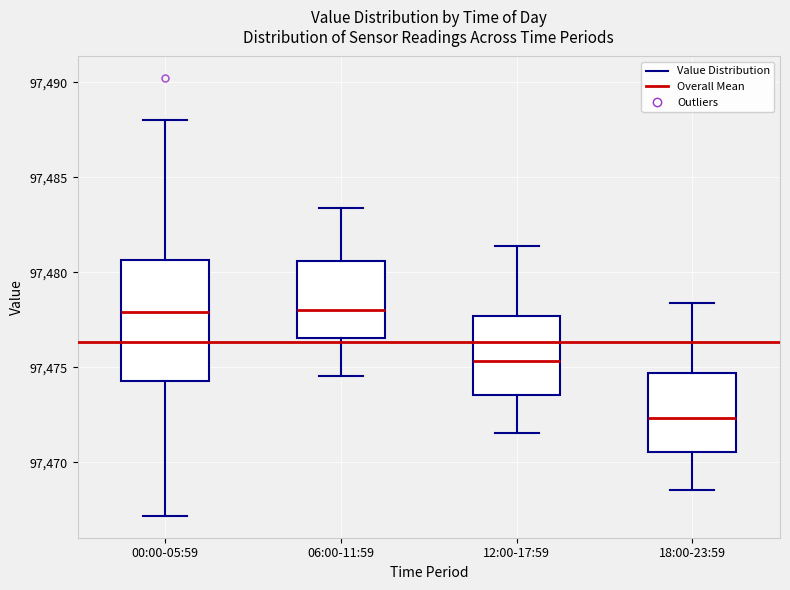

Reading left to right, transcribe this box plot: for each box, give where its median line is, the range the box spans, and where its two whiskers end, as read against the y-axis. The values are not printed on the chart, so give them approximately, as read against the axis.

00:00-05:59: median 97478.0, box 97474.5 to 97480.5, whiskers 97467.0 to 97488.0
06:00-11:59: median 97478.0, box 97476.5 to 97480.5, whiskers 97474.5 to 97483.5
12:00-17:59: median 97475.5, box 97473.5 to 97477.5, whiskers 97471.5 to 97481.5
18:00-23:59: median 97472.5, box 97470.5 to 97474.5, whiskers 97468.5 to 97478.5